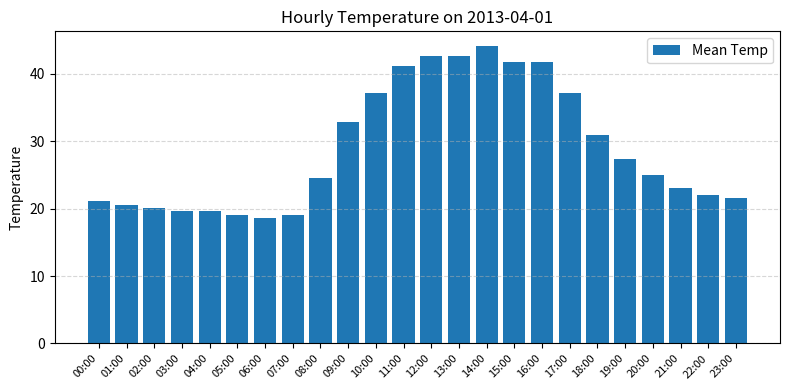

What is the average value?

28.9